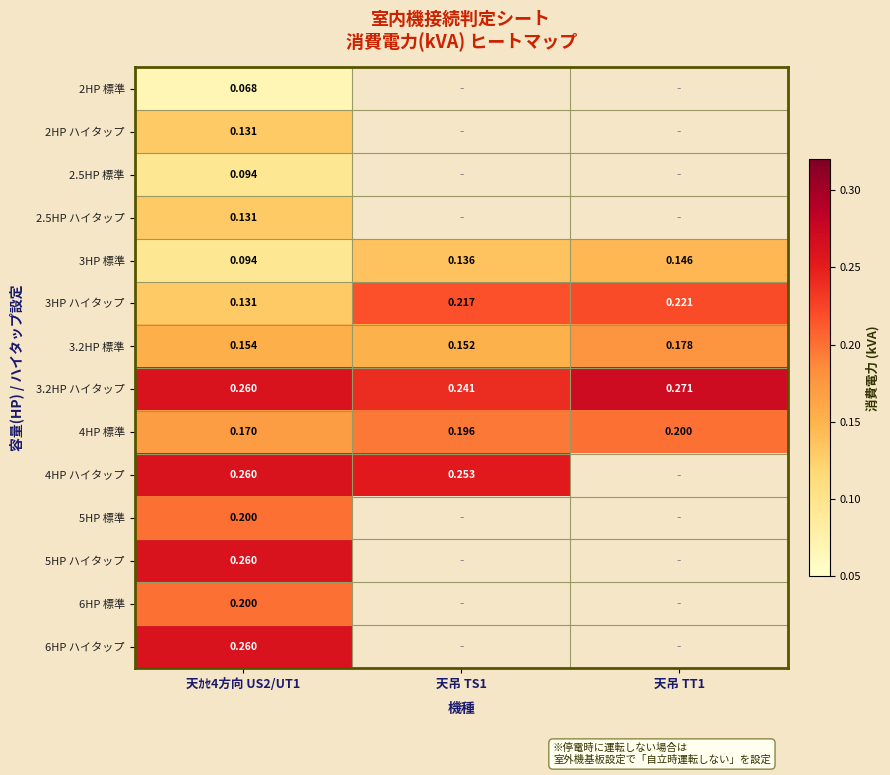

How many data points does each series have?

3